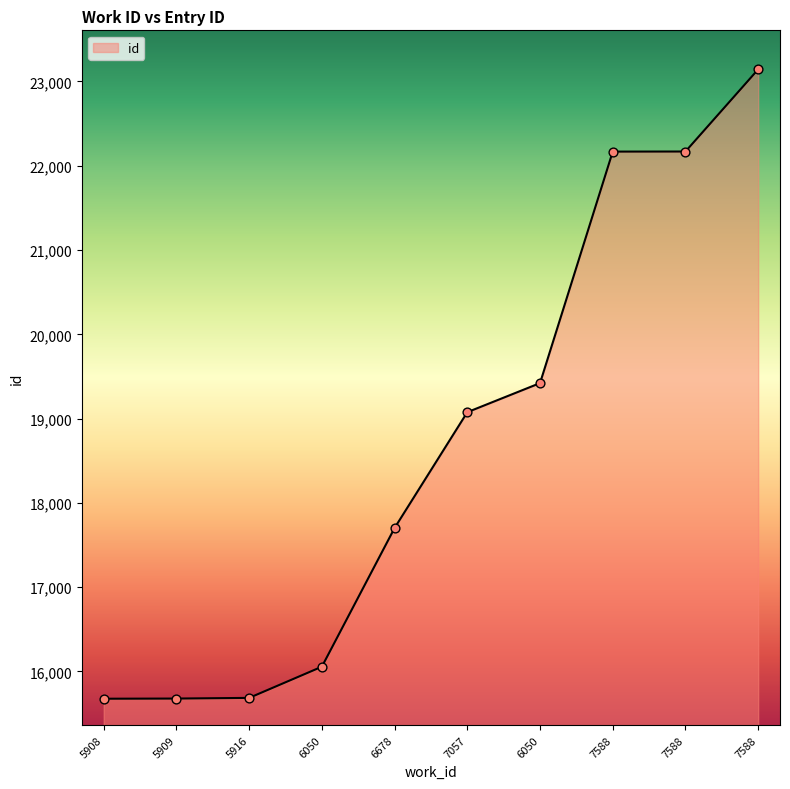

Which has a higher value, 5916 or 5909?

5916